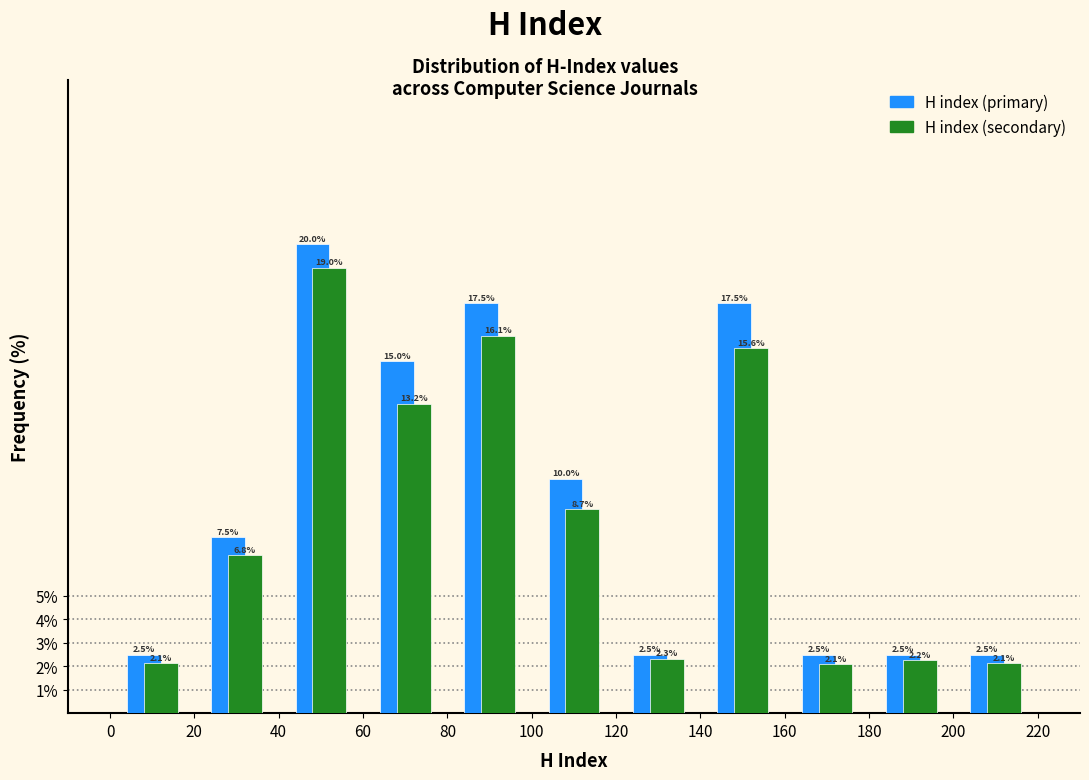

Reading left to right, transcribe this chart: for each range on the x-axis, give the height of each series' bar.

0 to 20: H index (primary)=2.5	H index (secondary)=2.1
20 to 40: H index (primary)=7.5	H index (secondary)=6.8
40 to 60: H index (primary)=20.0	H index (secondary)=19.0
60 to 80: H index (primary)=15.0	H index (secondary)=13.2
80 to 100: H index (primary)=17.5	H index (secondary)=16.1
100 to 120: H index (primary)=10.0	H index (secondary)=8.7
120 to 140: H index (primary)=2.5	H index (secondary)=2.3
140 to 160: H index (primary)=17.5	H index (secondary)=15.6
160 to 180: H index (primary)=2.5	H index (secondary)=2.1
180 to 200: H index (primary)=2.5	H index (secondary)=2.2
200 to 220: H index (primary)=2.5	H index (secondary)=2.1